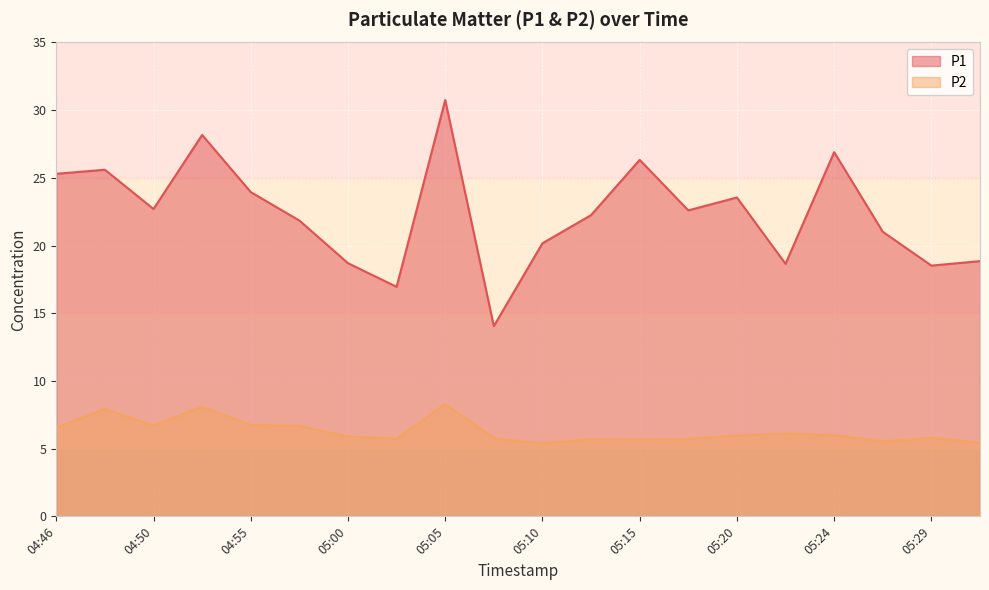

Which category has the lowest value across all series?

05:10